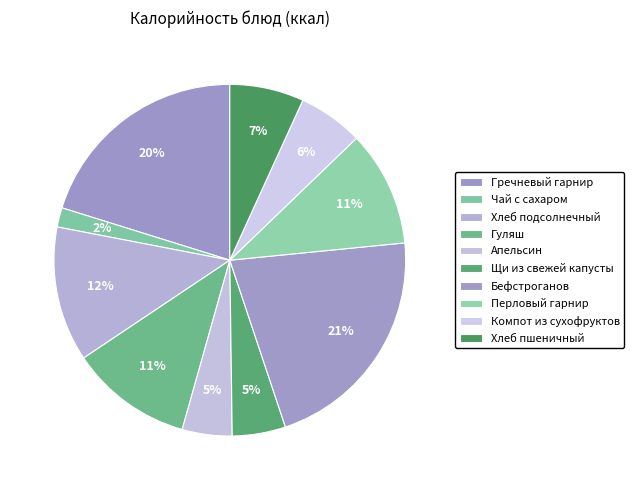

Rank the categories by value from highest to lowest.

Бефстроганов, Гречневый гарнир, Хлеб подсолнечный, Гуляш, Перловый гарнир, Хлеб пшеничный, Компот из сухофруктов, Щи из свежей капусты, Апельсин, Чай с сахаром